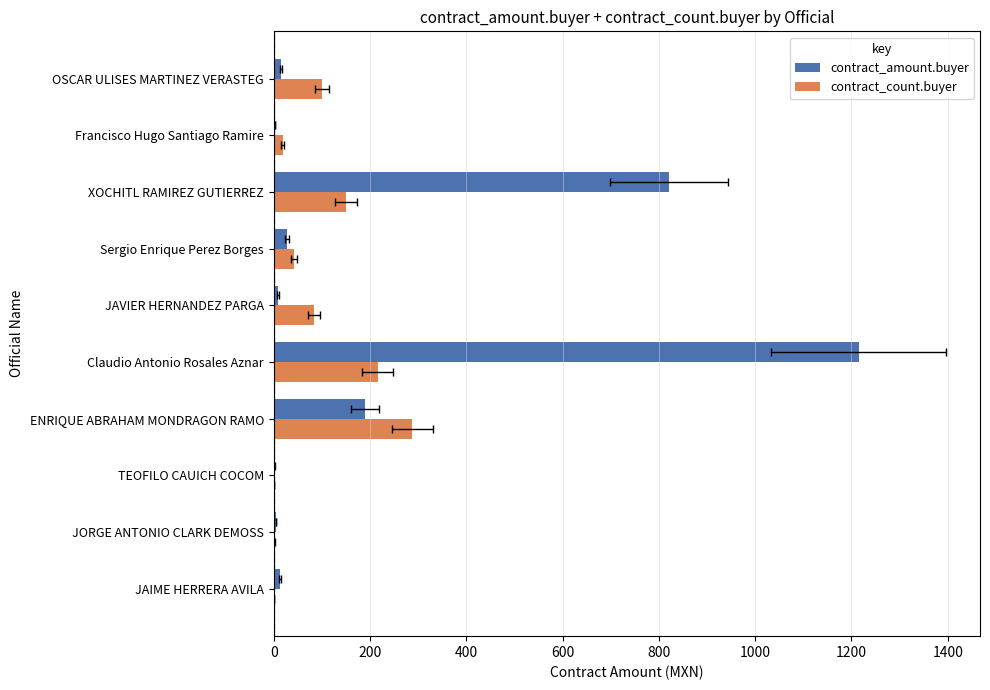

At how many categories does at least one series exceed 159?

3